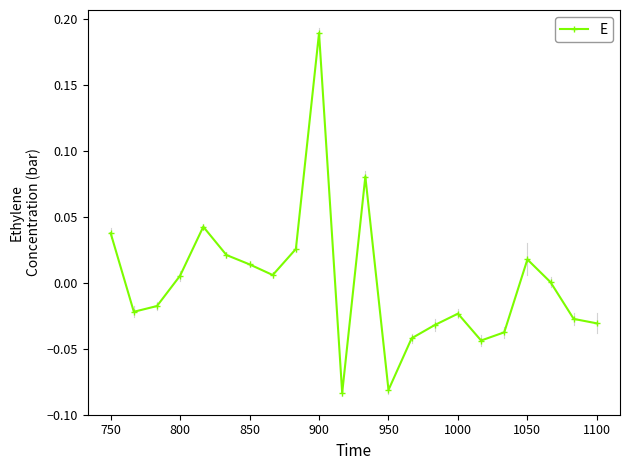

What is the difference between the maximum and minimum values?

0.3